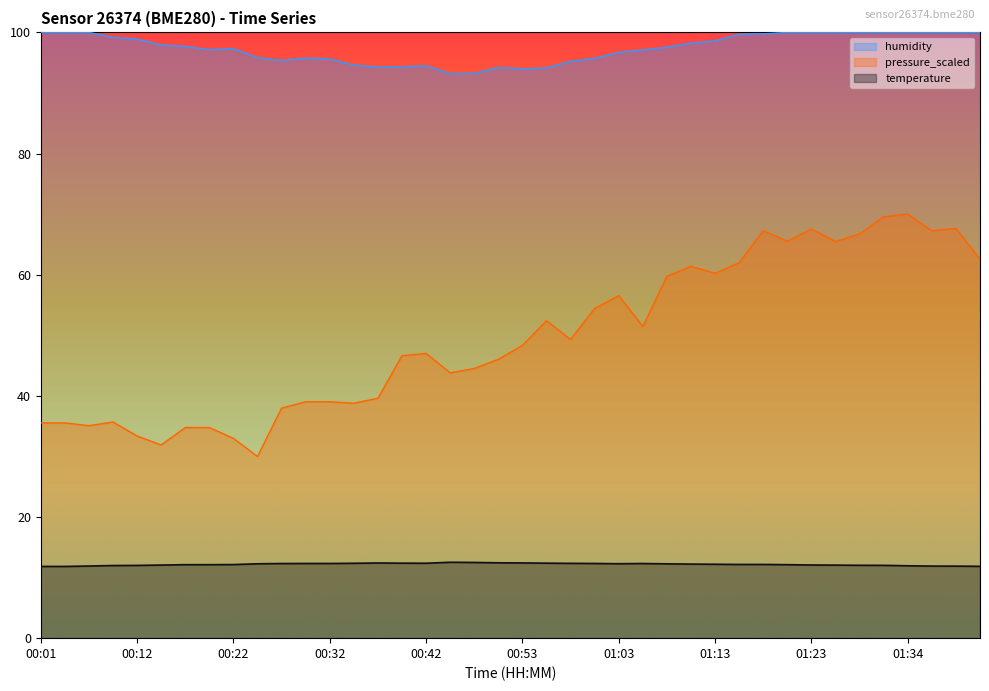

What is the difference between the second highest and second lowest values in the temperature series?

0.7